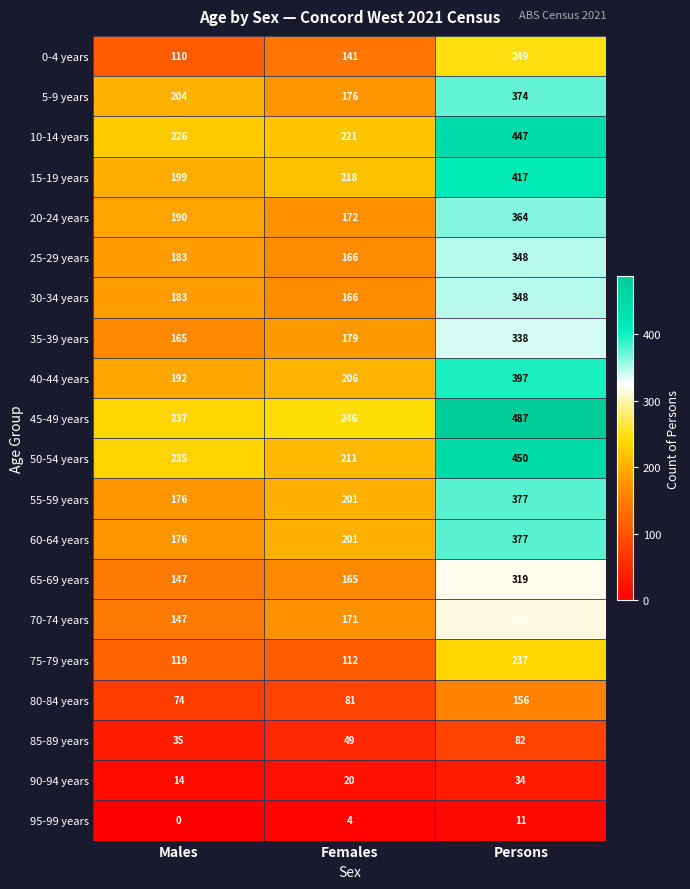

The value of 40-44 years at Females is 127. True or false?

False